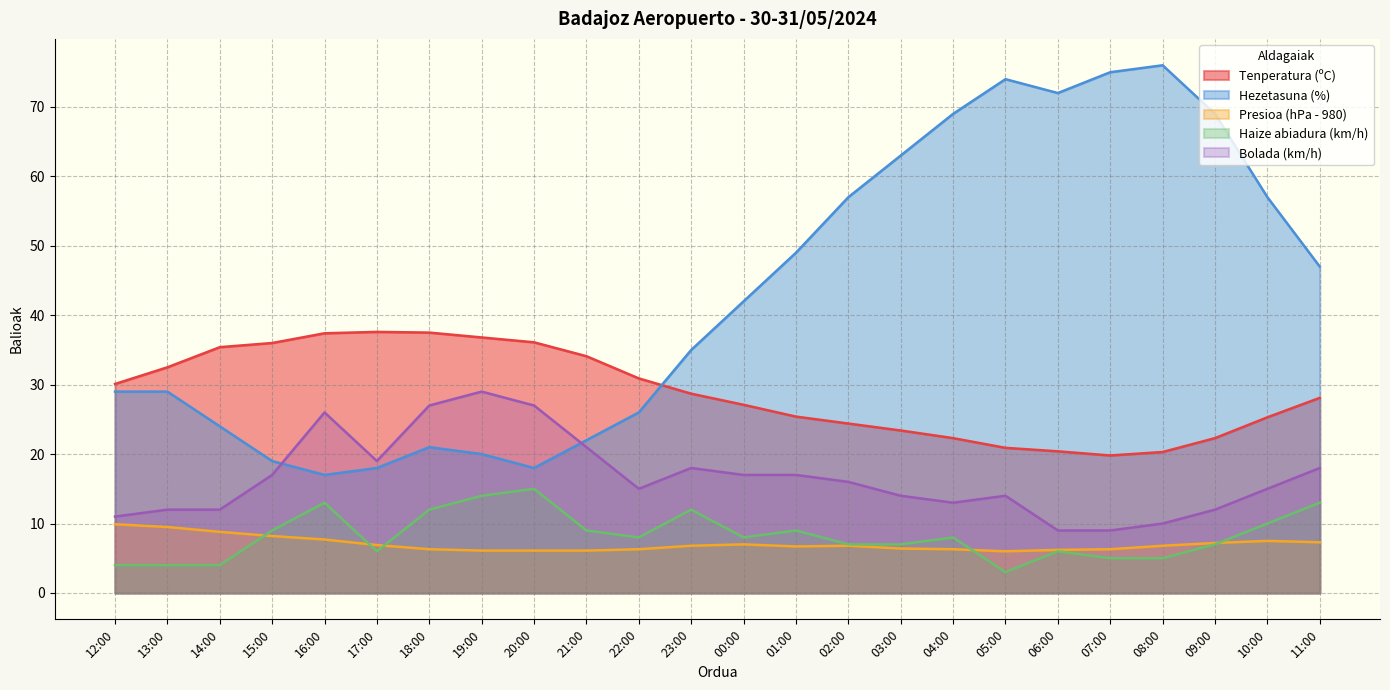

True or false: Presioa (hPa - 980) and Hezetasuna (%) cross at least once.

False